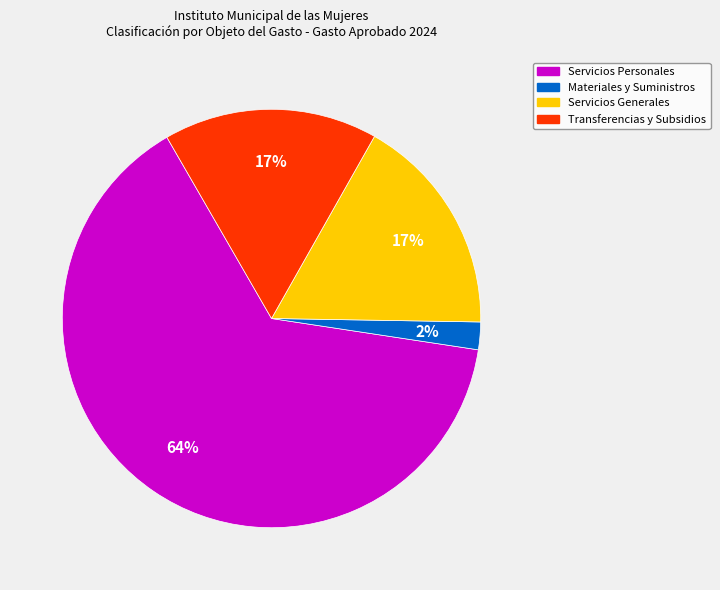

Is there any slice that represents more than half of the pie?

Yes